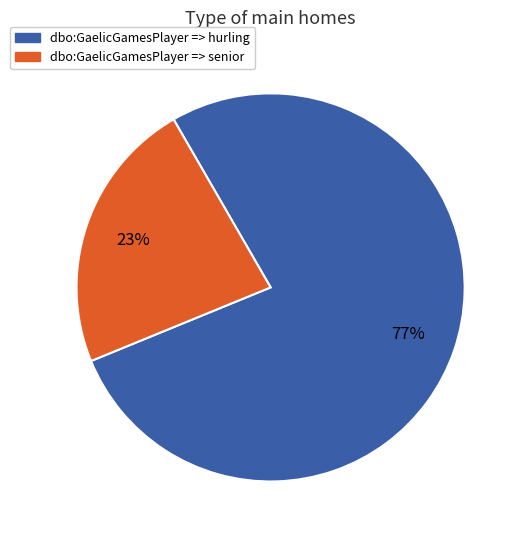

Is there a majority slice in this chart?

Yes